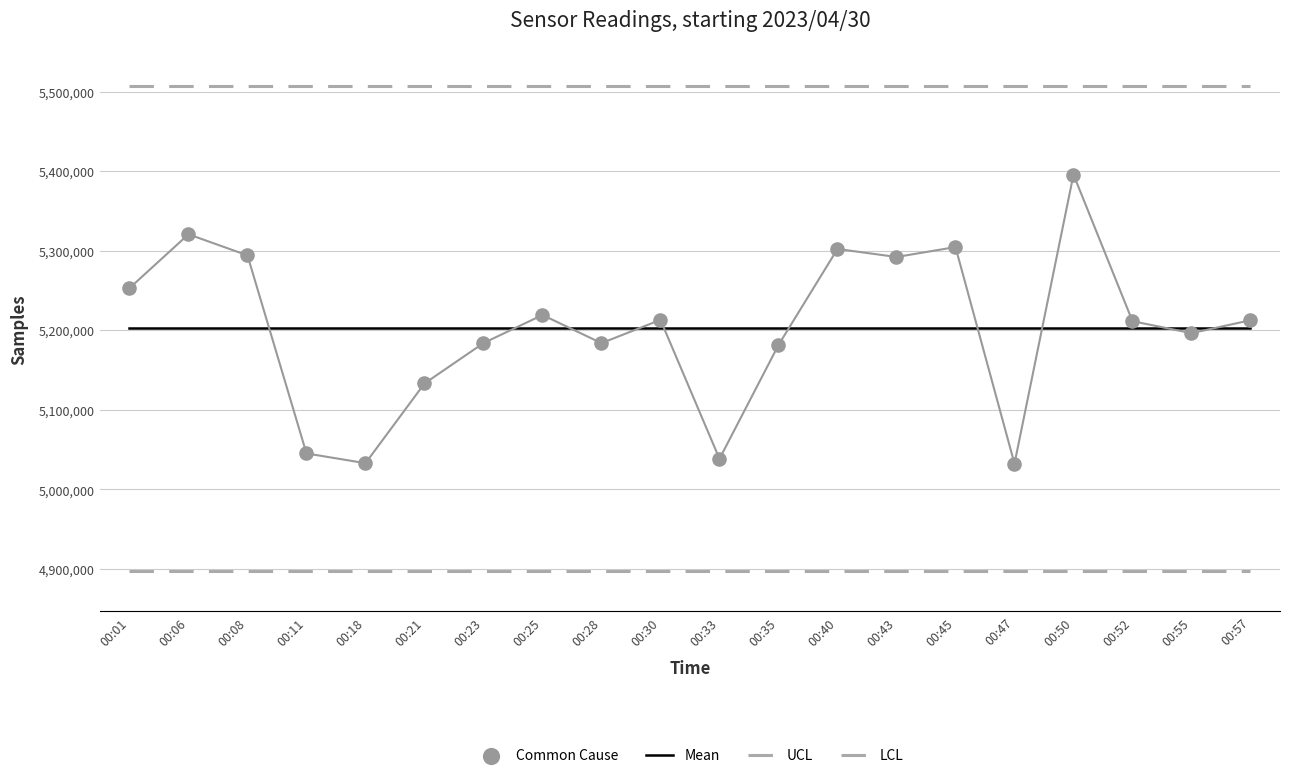

At which category is the sum across all series the highest?

00:50